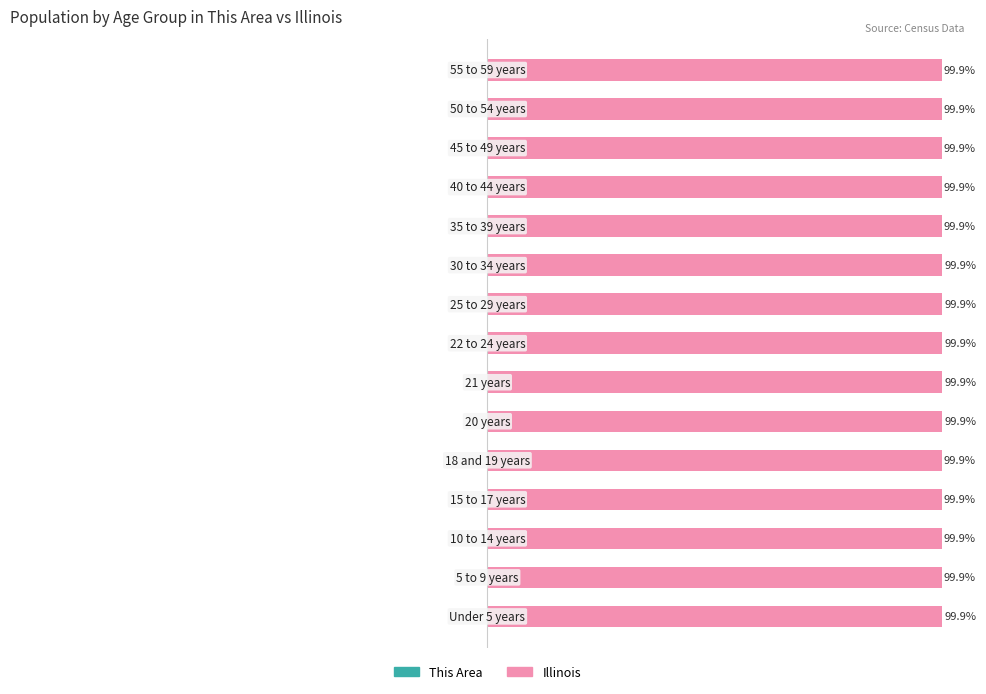

Is it true that Illinois equals 99.9 at 13?

True